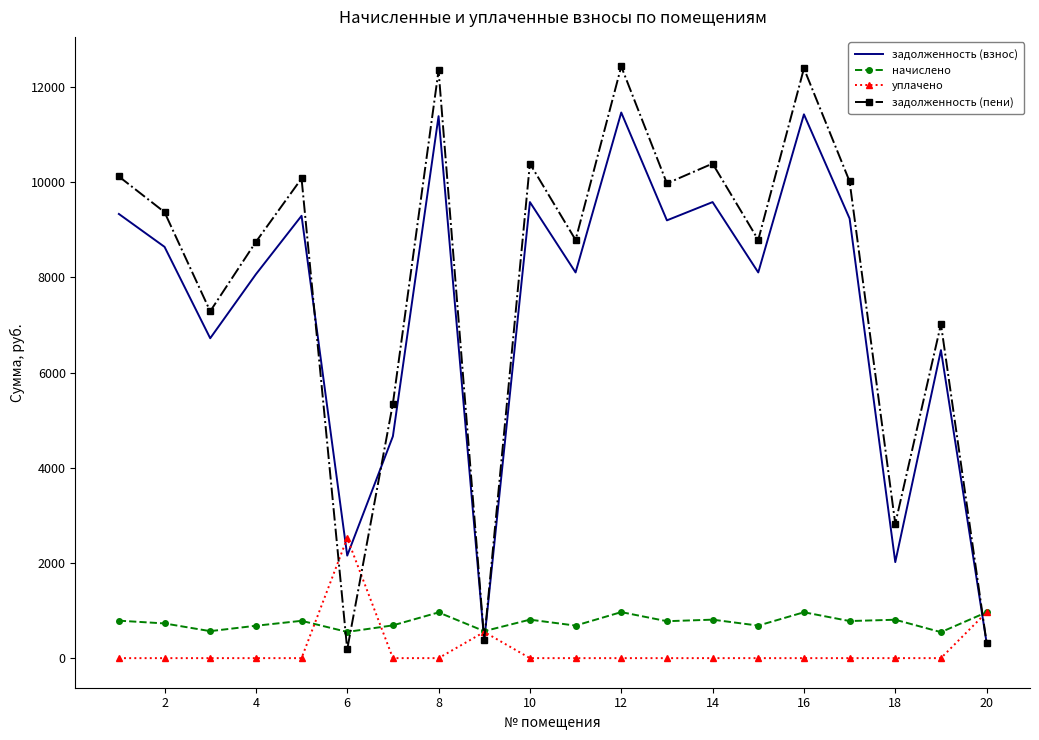

Rank the series by their maximum value, from lowest to highest.

начислено, уплачено, задолженность (взнос), задолженность (пени)